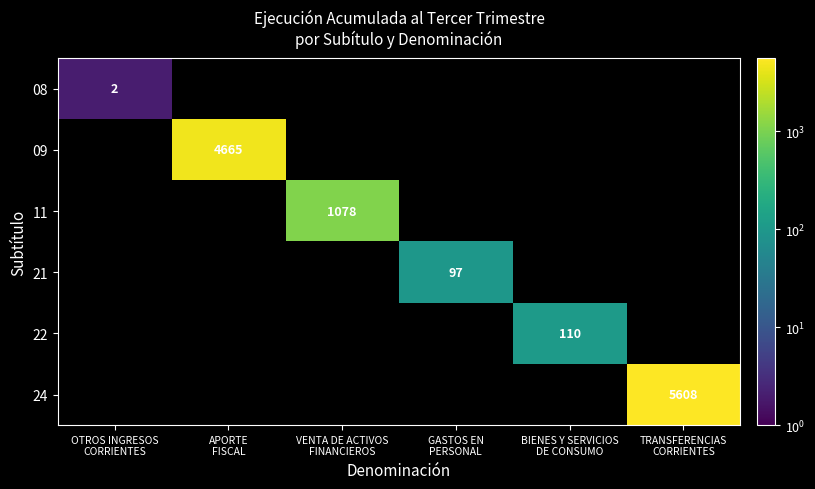

At which category does the chart reach its minimum across all series?

OTROS INGRESOS
CORRIENTES